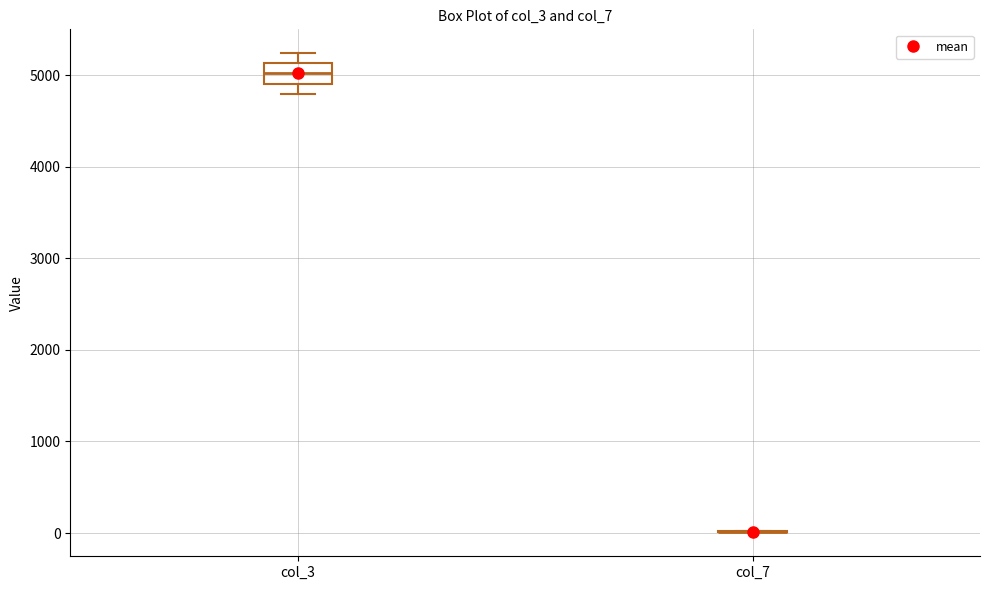

Reading left to right, transcribe this box plot: for each box, give where its median line is, the range the box spans, and where its two whiskers end, as read against the y-axis. The values are not printed on the chart, so give them approximately, as read against the axis.

col_3: median 5000, box 4900 to 5100, whiskers 4800 to 5200
col_7: box collapsed to a line at 0, whiskers 0 to 0